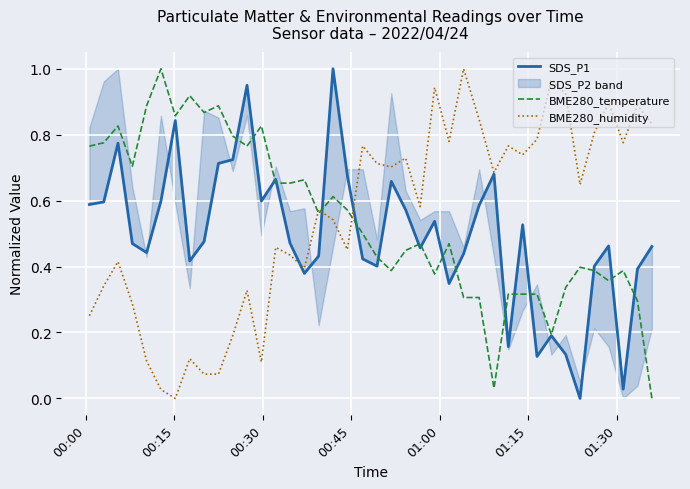

What is the sum of all BME280_humidity values?

22.0